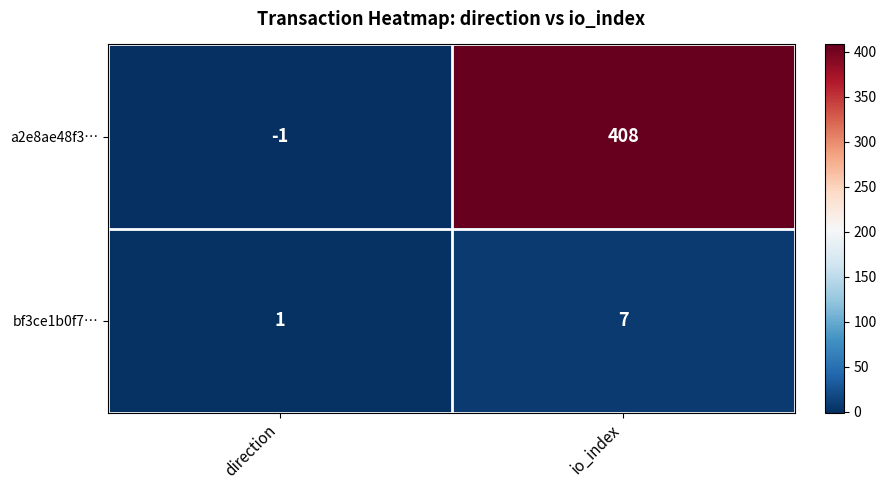

What is the maximum value shown in the chart?

408